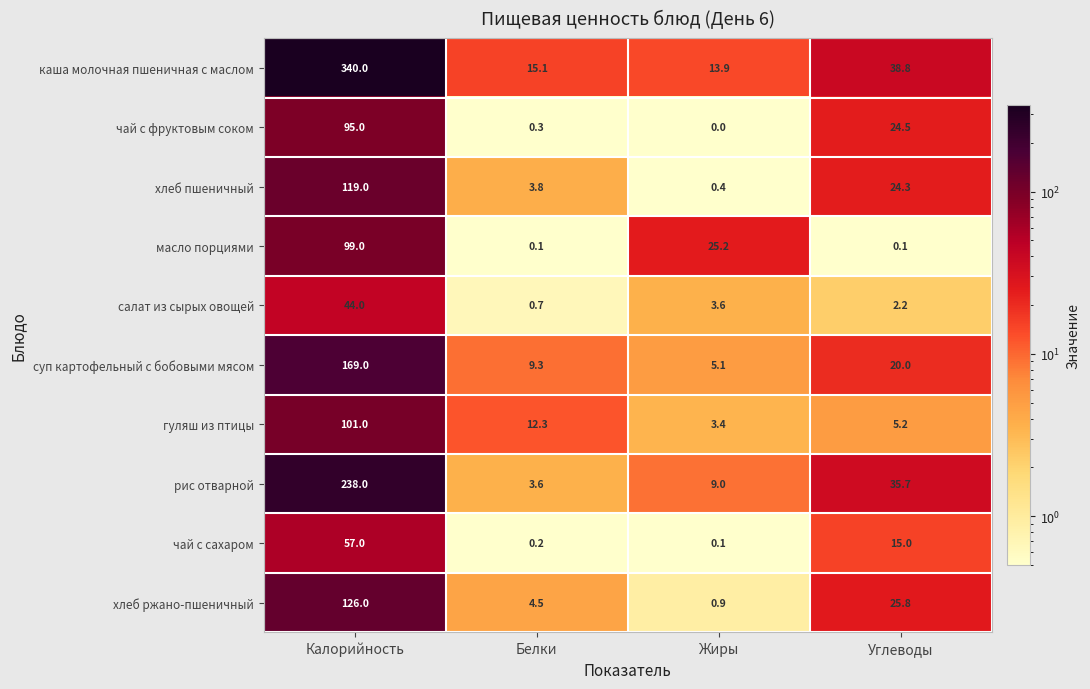

Which label corresponds to the smallest value in the chart?

Жиры